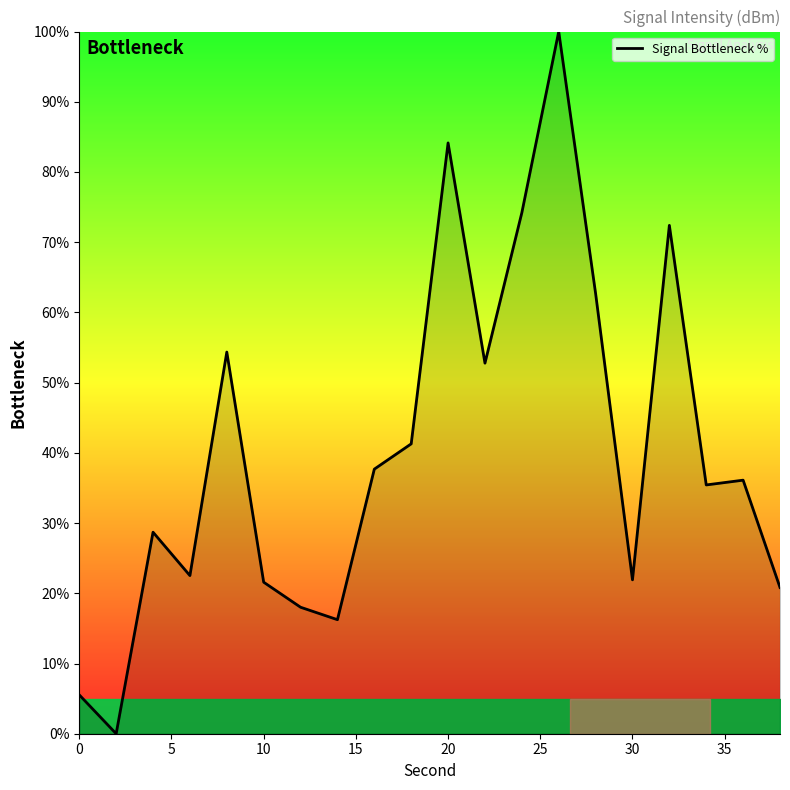

What is the difference between the maximum and minimum values?

100.0